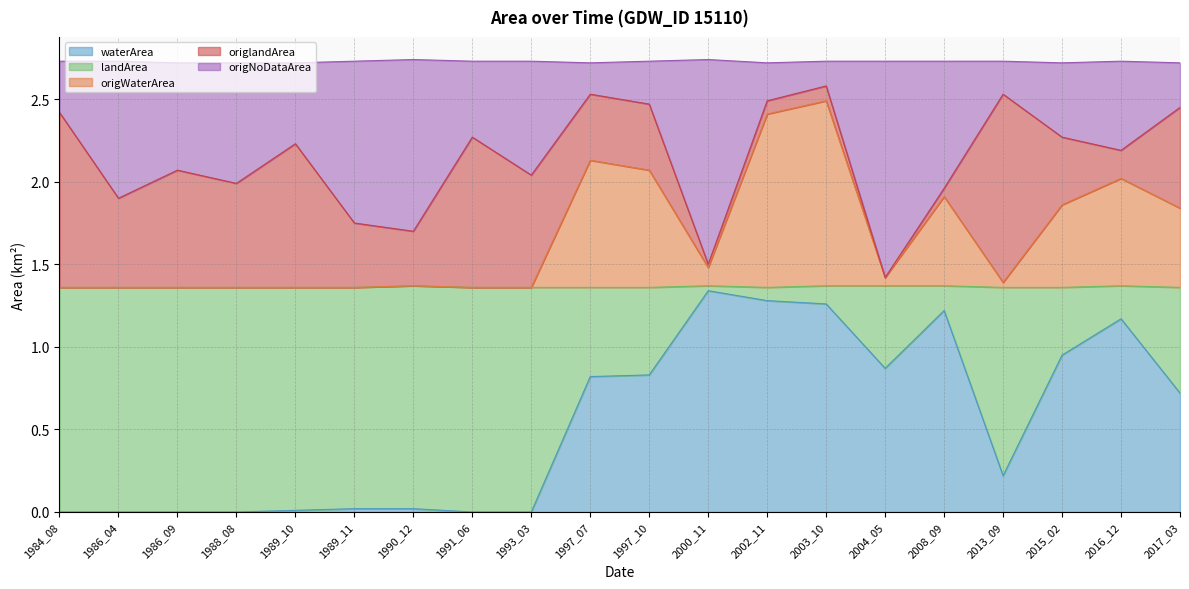

The origWaterArea series shows 0.8 at 1986_04. True or false?

False